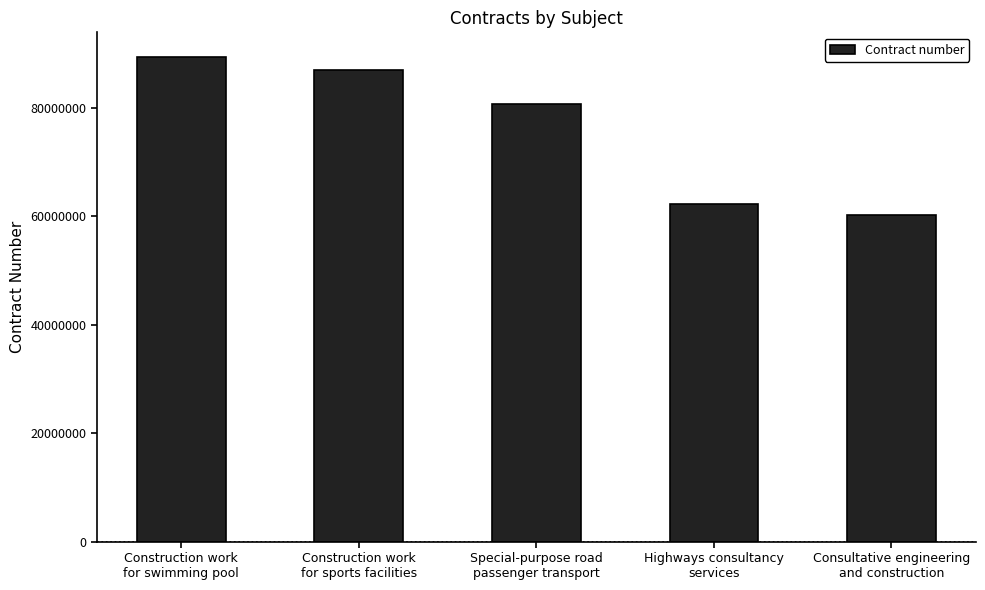

The chart shows a value of 80666179 at Special-purpose road
passenger transport. True or false?

True